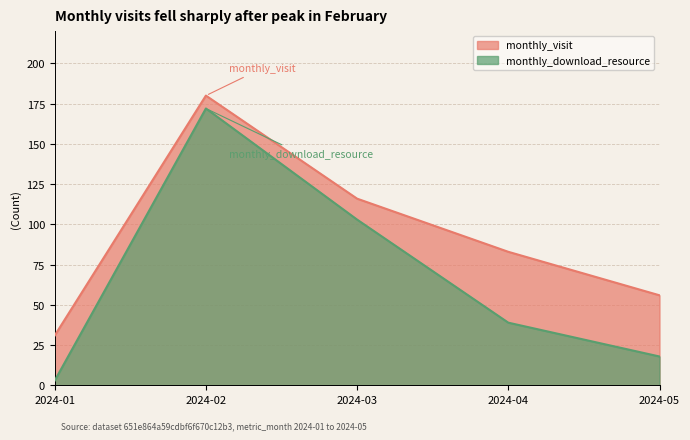

What is the value of the monthly_visit point at the 4th from the left?

83